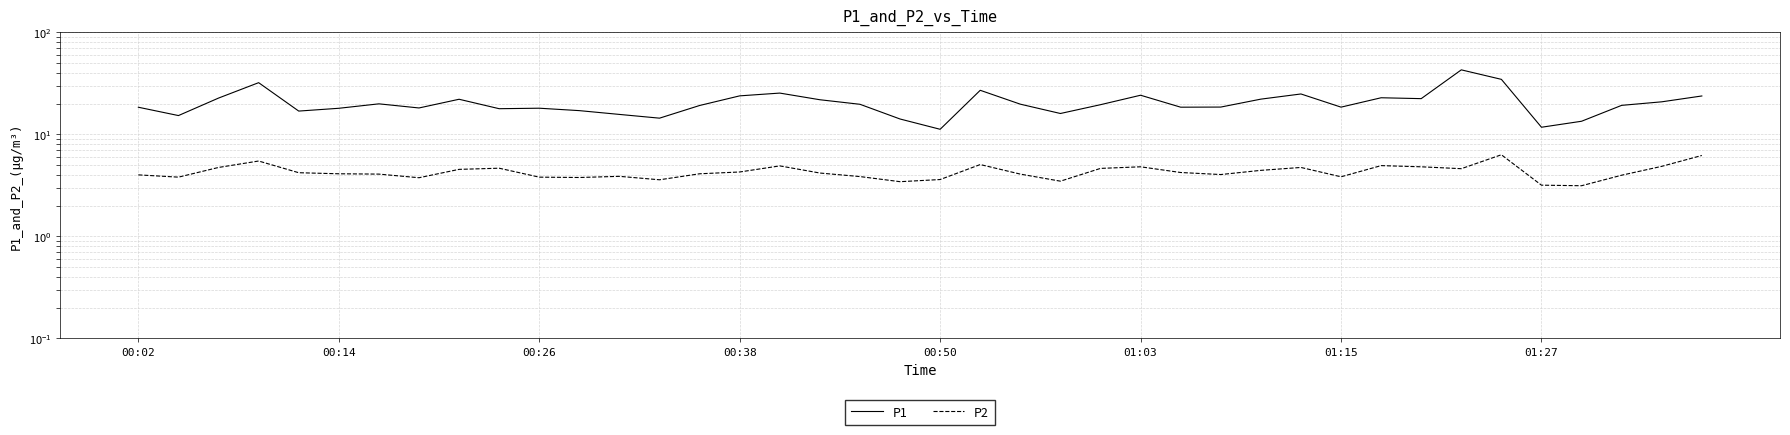

True or false: P2 has a value of 4.8 at 01:03.

True